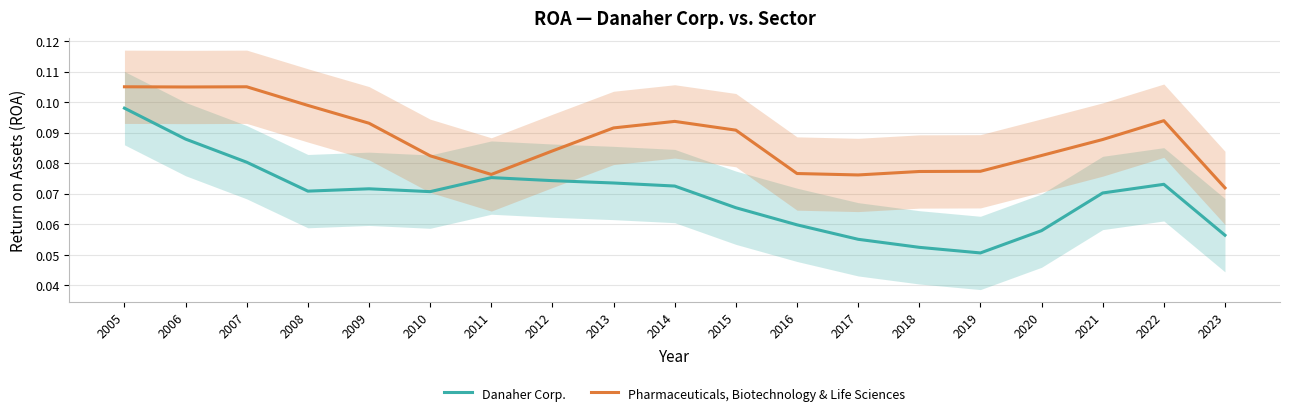

Rank the categories by Danaher Corp. value from lowest to highest.

2019, 2018, 2017, 2023, 2020, 2016, 2015, 2021, 2010, 2008, 2009, 2014, 2022, 2013, 2012, 2011, 2007, 2006, 2005